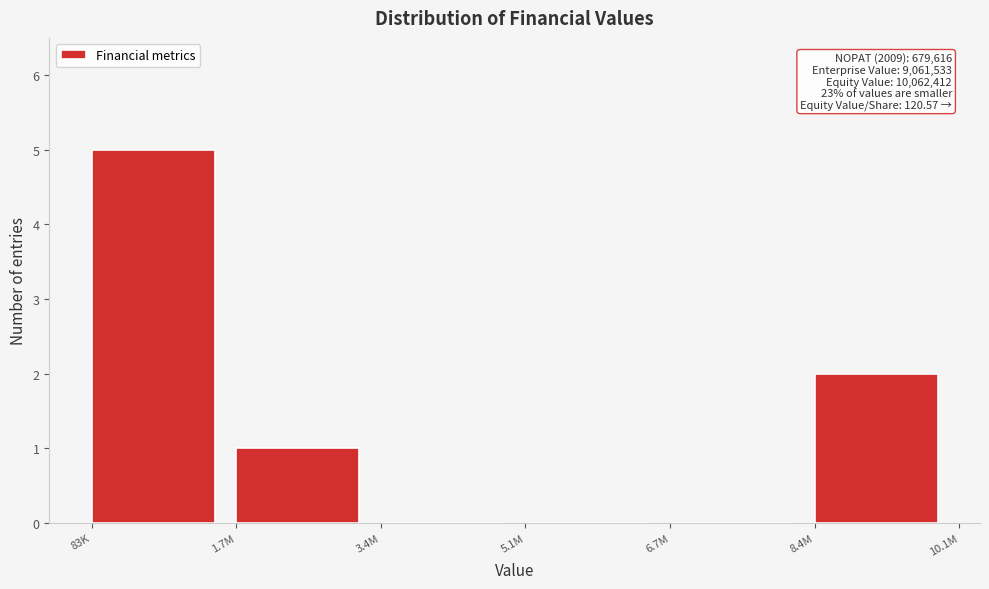

Reading left to right, extract all data points from this chart.

83K=5	1.7M=1	3.4M=0	5.1M=0	6.7M=0	8.4M=2